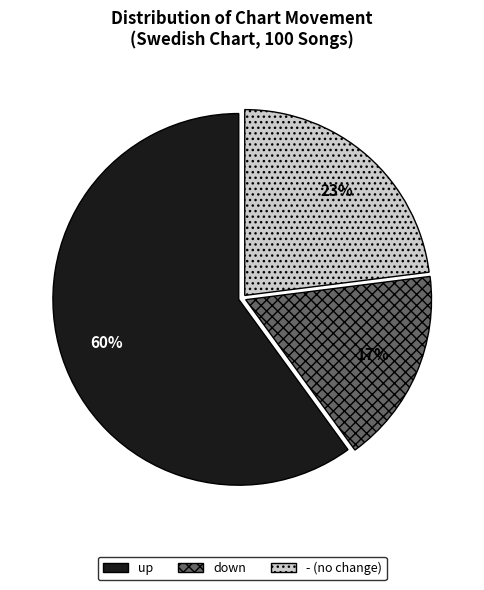

To the nearest percent, what is the difference between the largest and smallest slice percentages?

43%